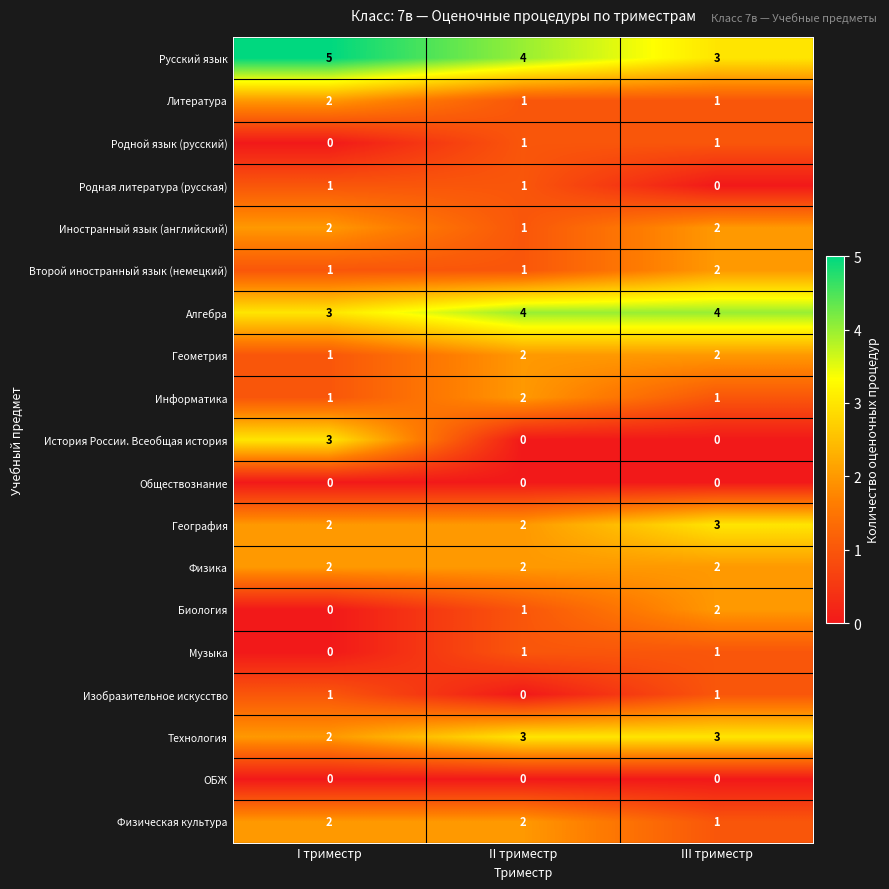

Where is Родная литература (русская) nearest to the value 0?

III триместр